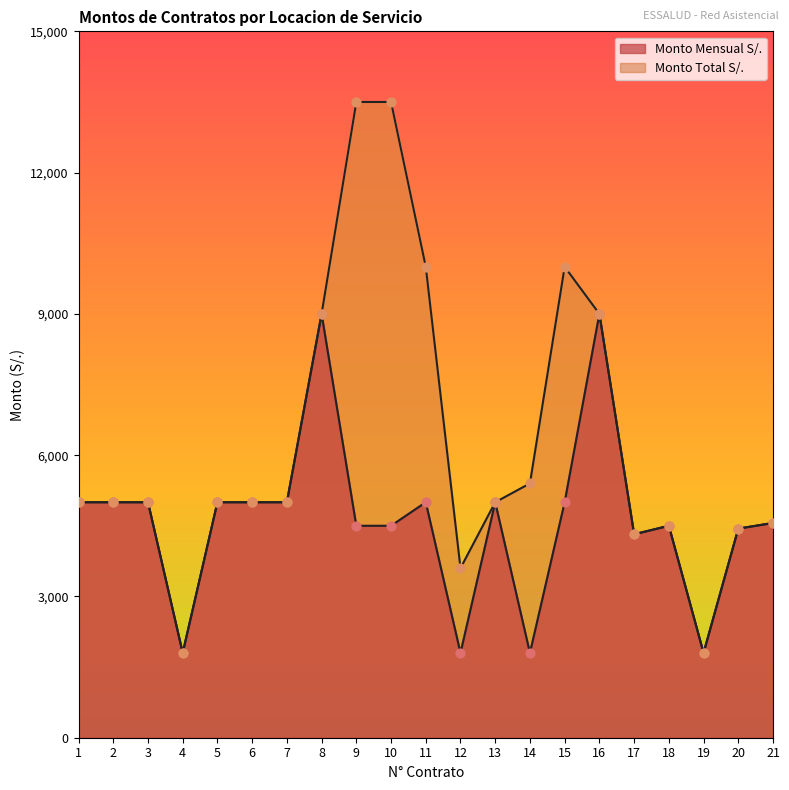

At how many categories does at least one series exceed 10244?

2